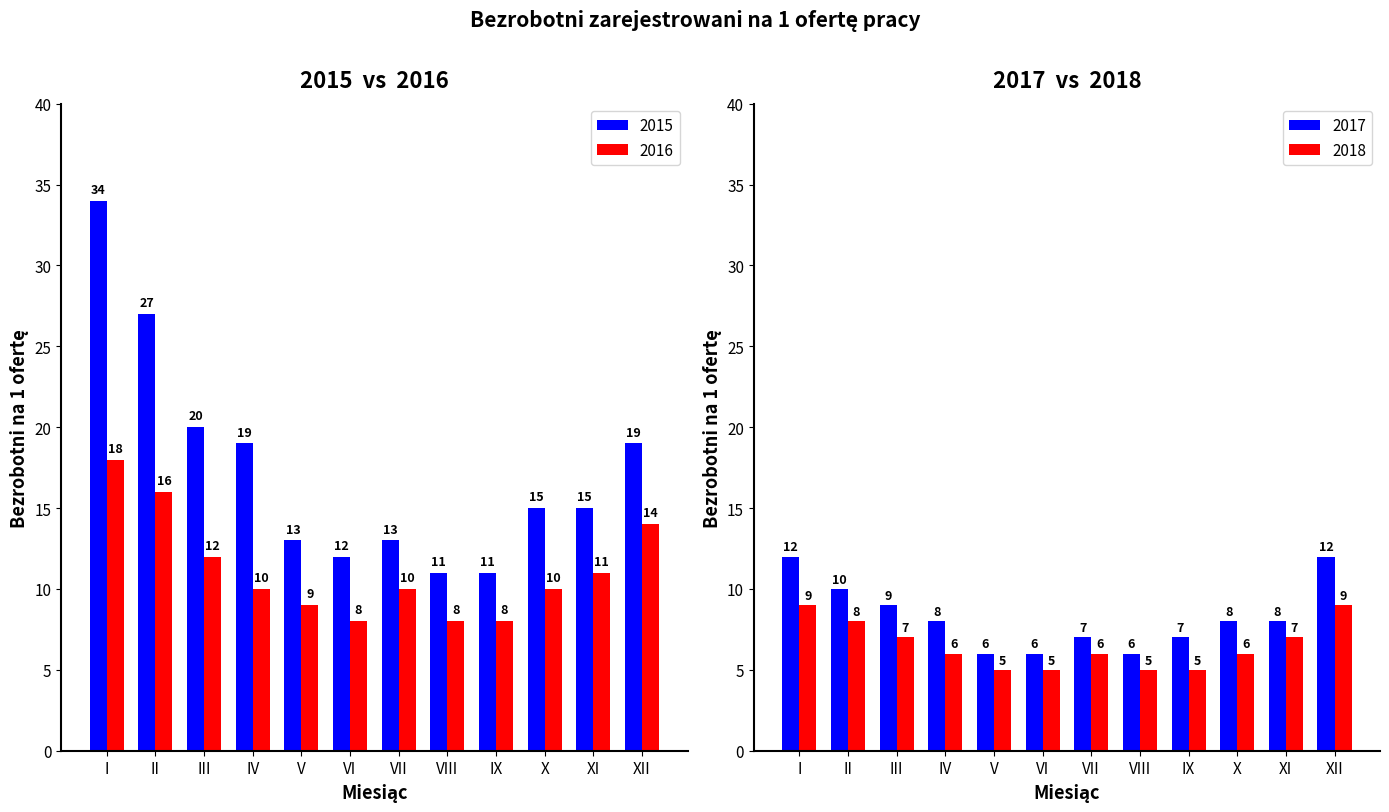

Rank the series by their average value, from lowest to highest.

2018, 2017, 2016, 2015